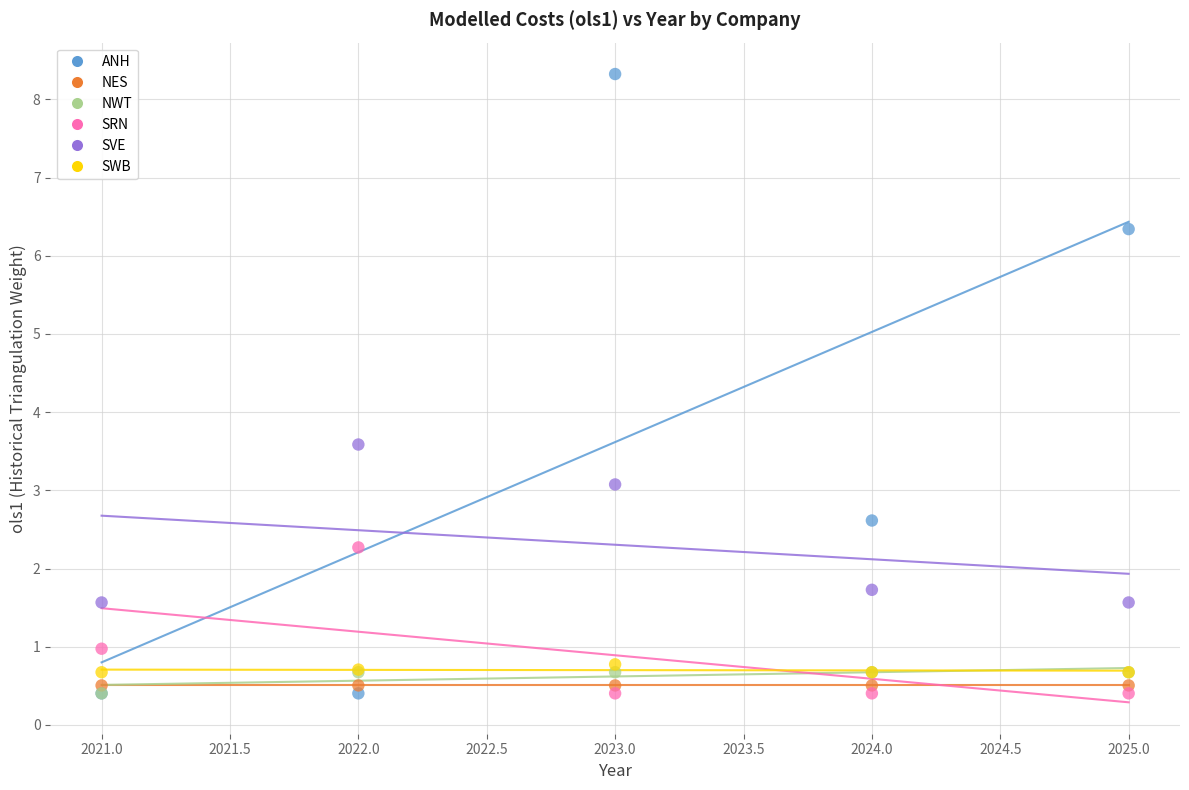

In the ANH series, what Y value is closest to 4?

2.6